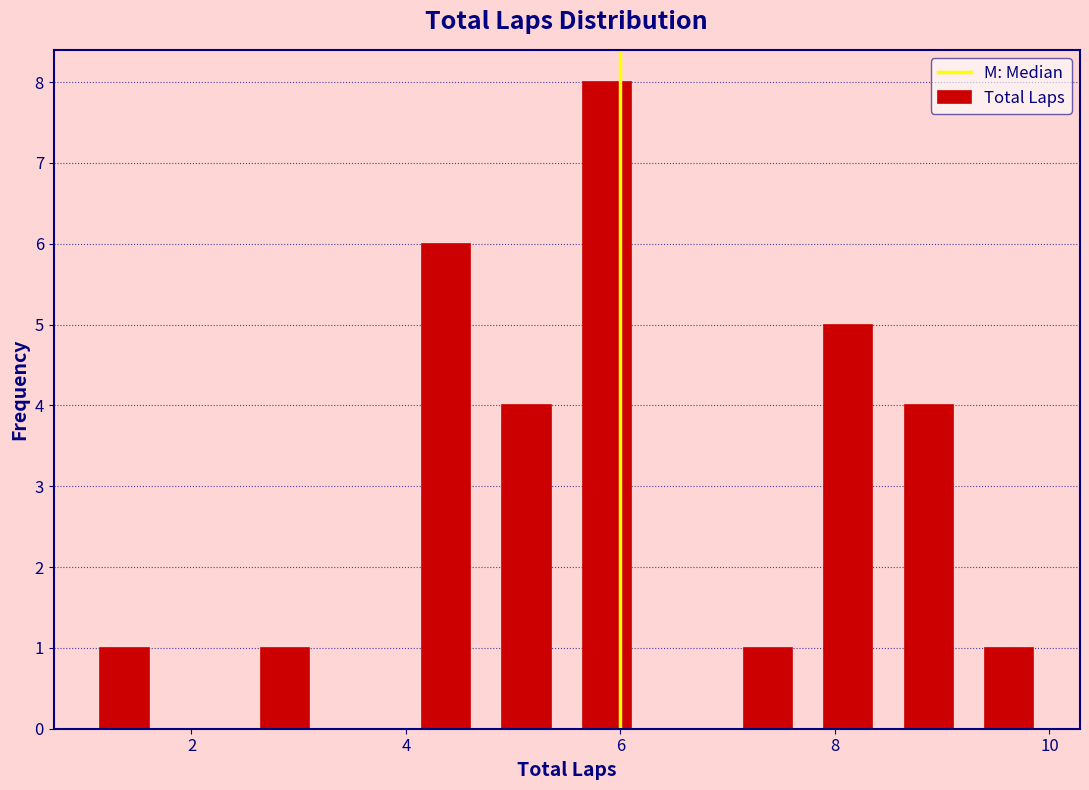

Read against the x-axis, roughly where is the centre of the tallest bar?

5.8